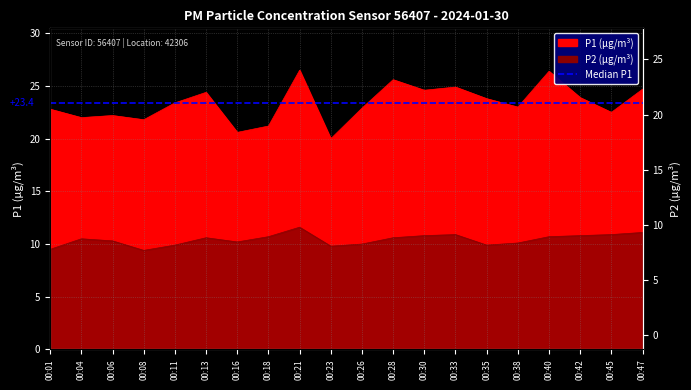

True or false: P2 has a value of 15.1 at 00:45.

False